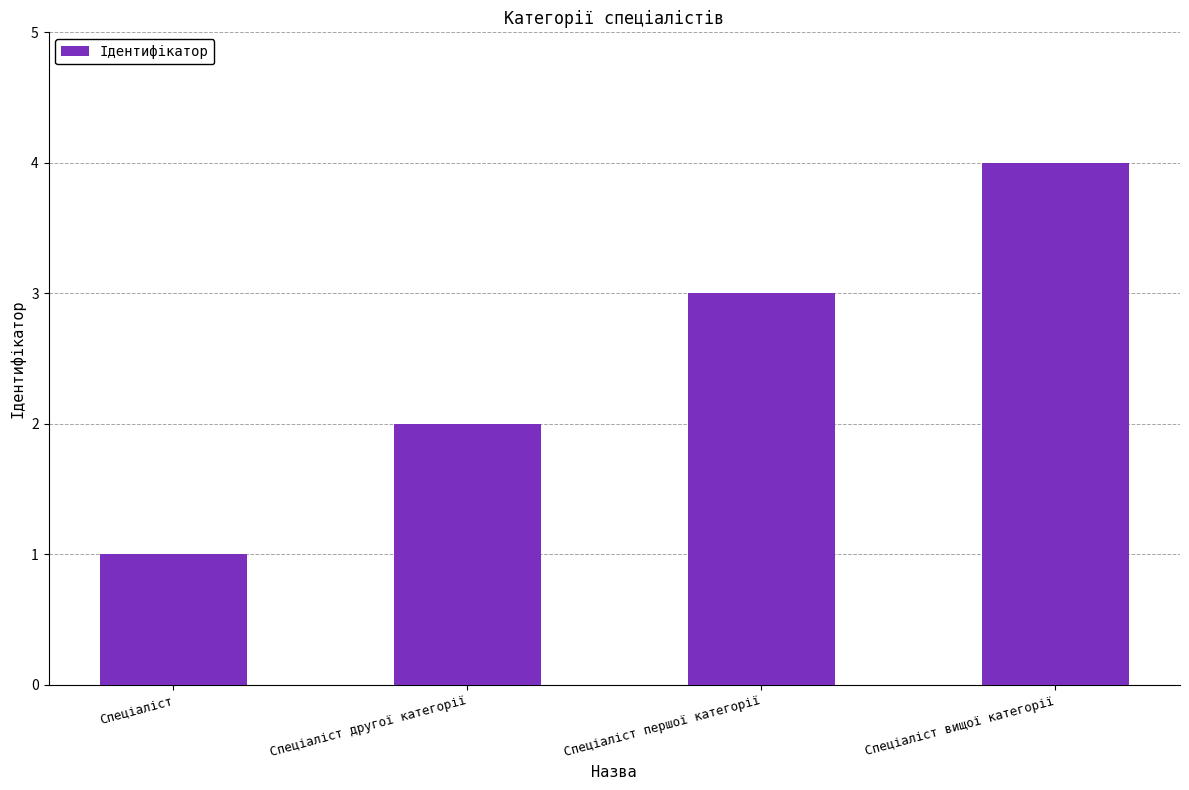

Reading left to right, what are all the values shown in this chart?

1	2	3	4